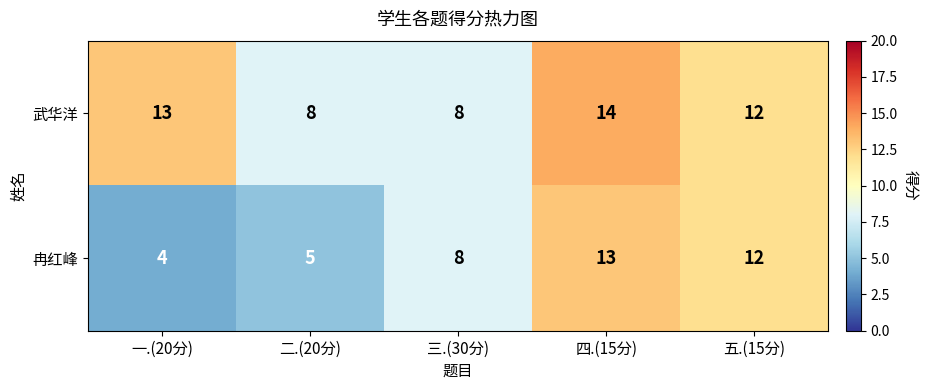

Count the number of data series in this chart.

2